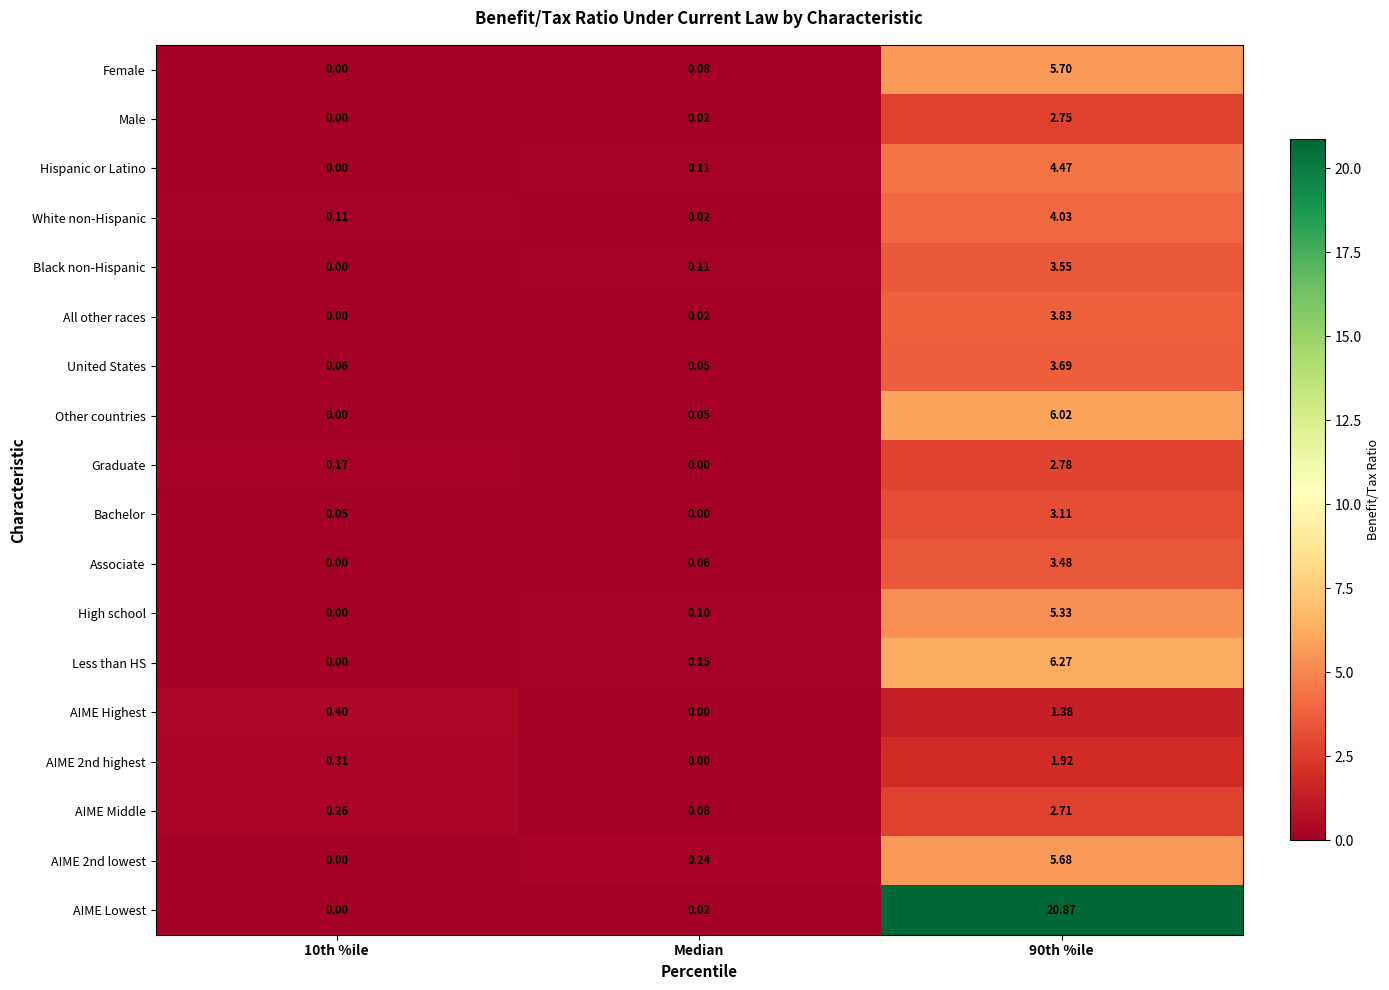

Is the value of AIME 2nd highest at 90th %ile greater than the value of Bachelor at 90th %ile?

No